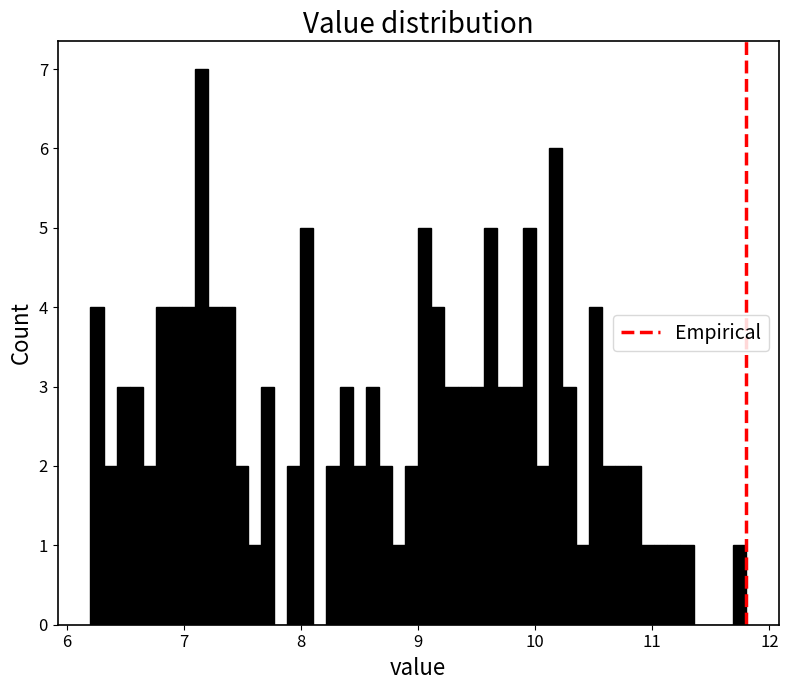

Around what value on the x-axis is the tallest bar? Give the approximate position of its centre, as read against the axis.

7.2